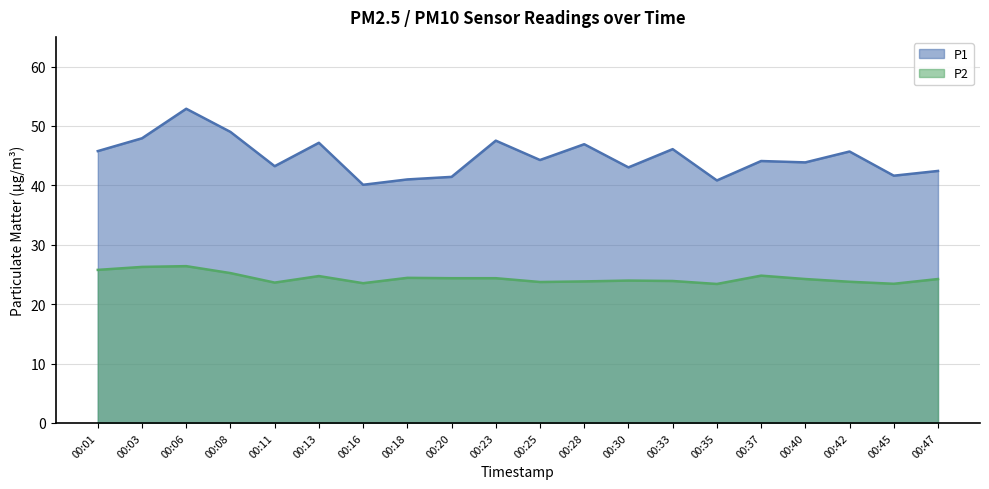

What is the sum of all P1 values?

895.0